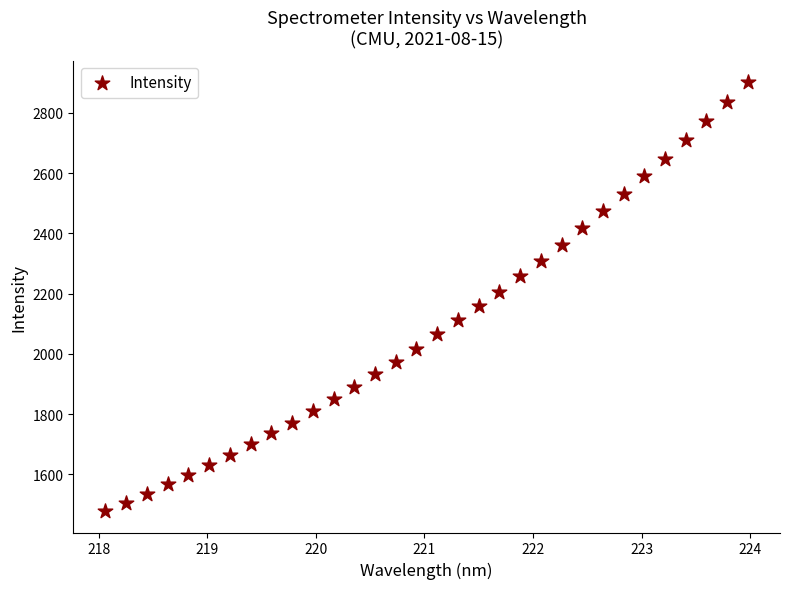

What is the range of Y values (max minus min)?

1423.8